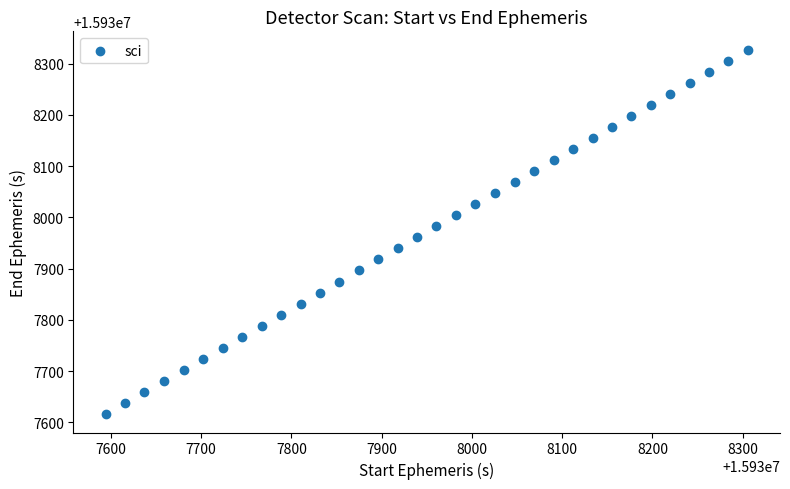

What is the range of Y values (max minus min)?

711.5